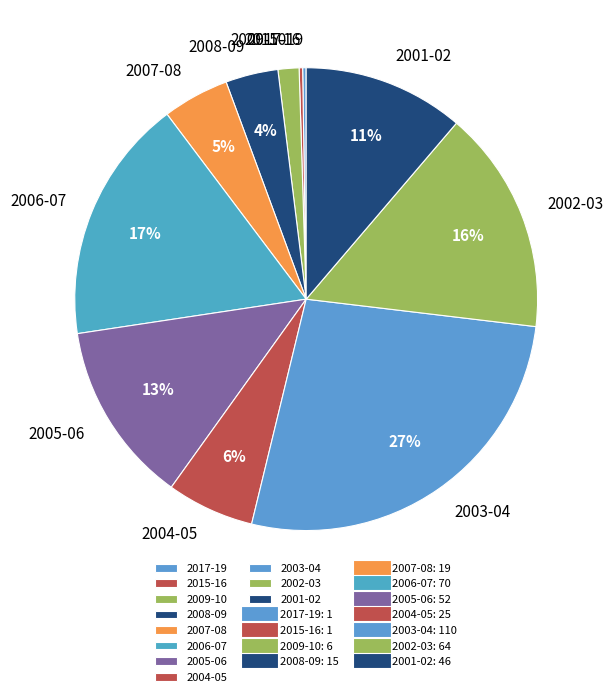

The 2001-02 slice represents 1% of the pie. True or false?

False